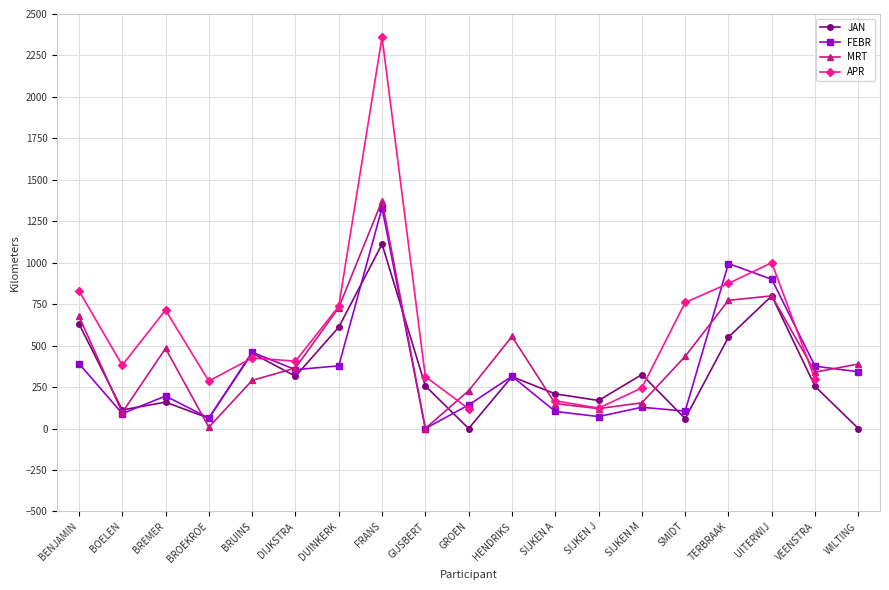

Where is the first local minimum for APR?

BOELEN